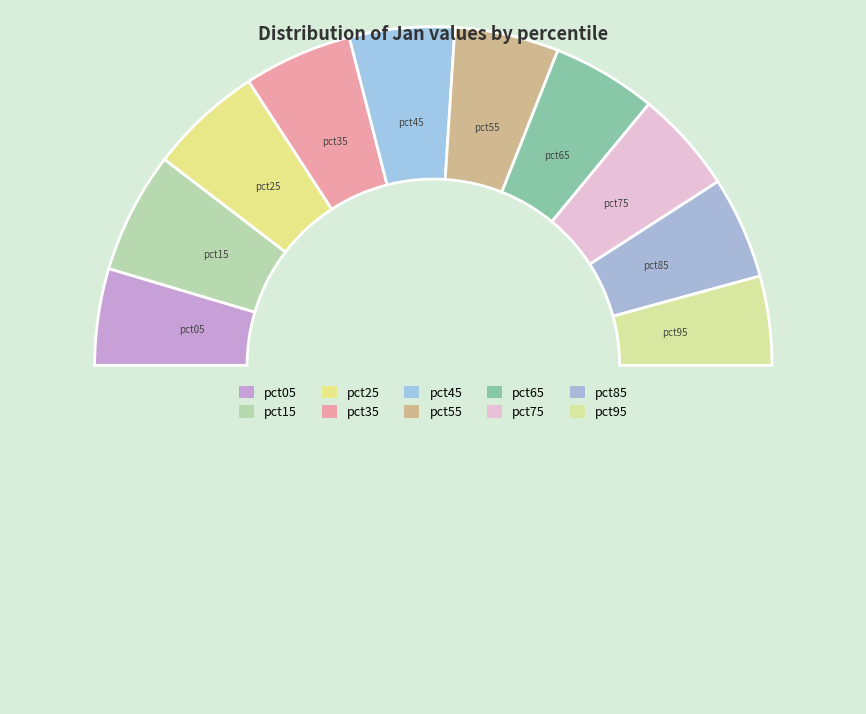

Which slice is the smallest?

pct95